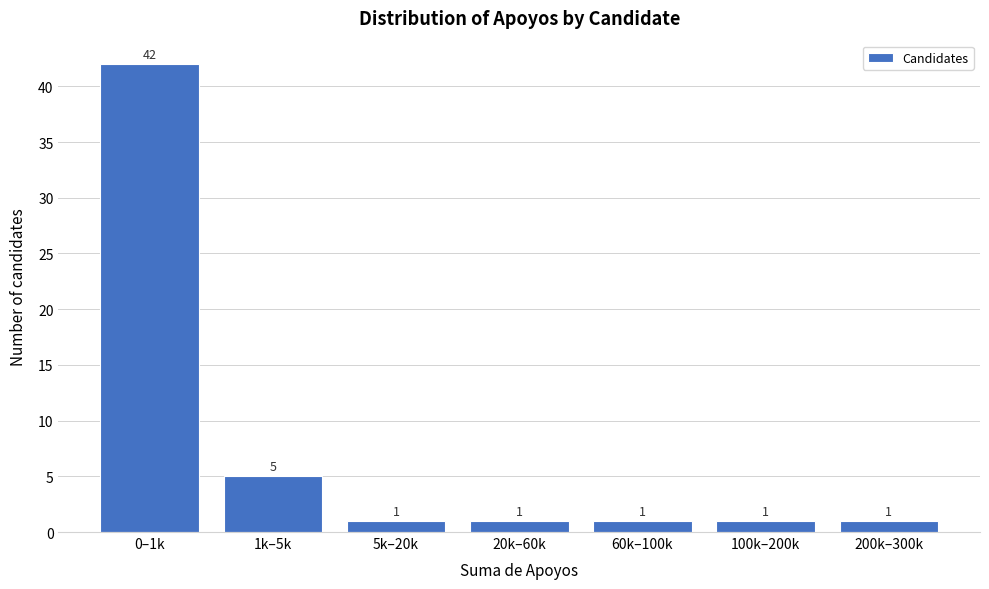

Reading left to right, extract all data points from this chart.

0–1k=42	1k–5k=5	5k–20k=1	20k–60k=1	60k–100k=1	100k–200k=1	200k–300k=1